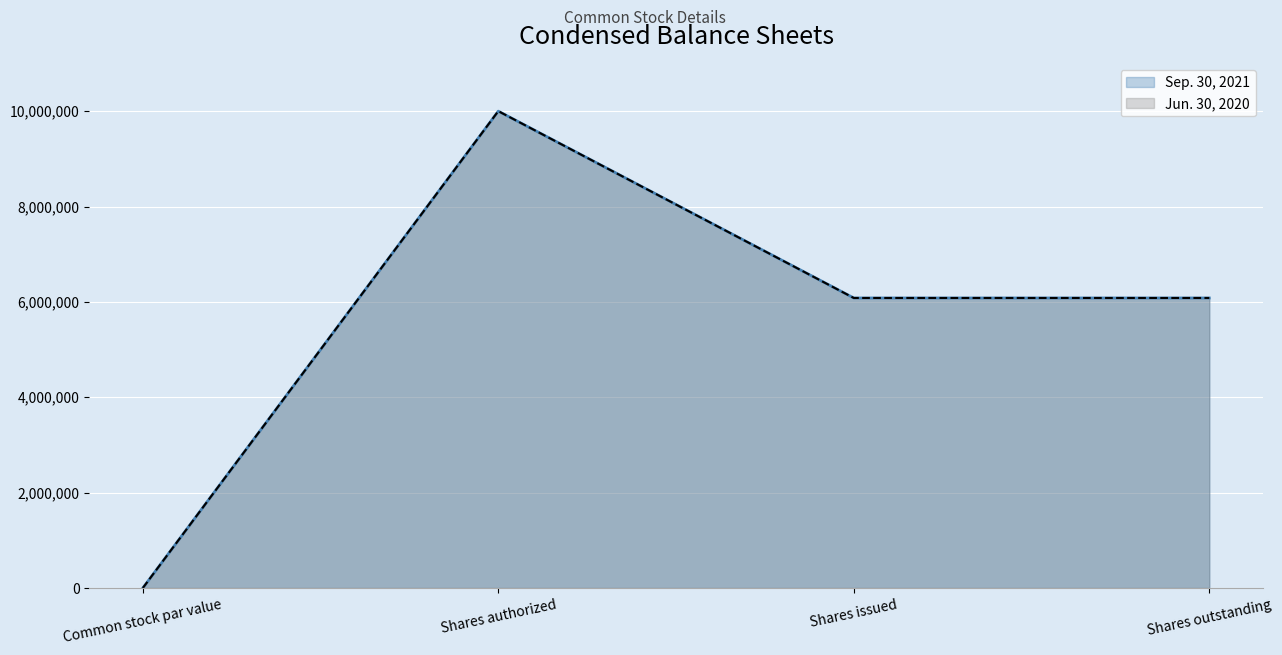

What is the sum of all Sep. 30, 2021 values?

22164429